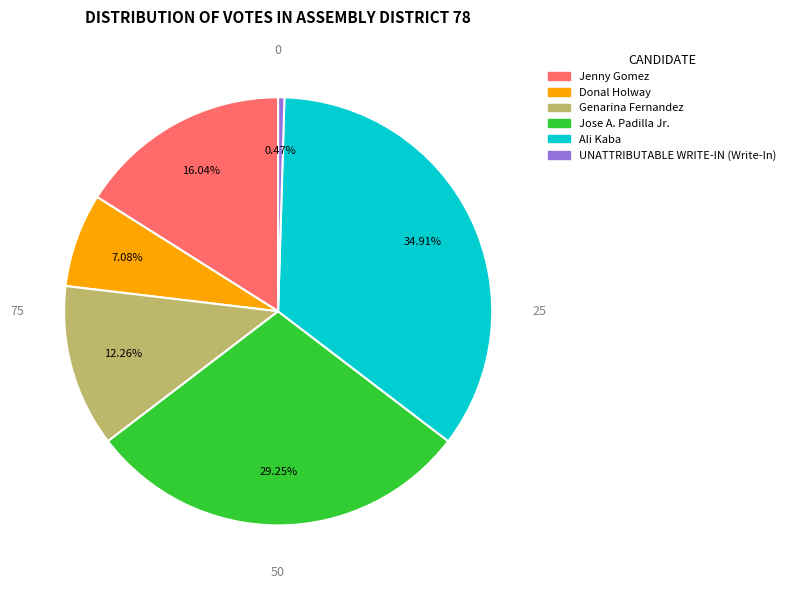

Rank the categories by value from highest to lowest.

Ali Kaba, Jose A. Padilla Jr., Jenny Gomez, Genarina Fernandez, Donal Holway, UNATTRIBUTABLE WRITE-IN (Write-In)